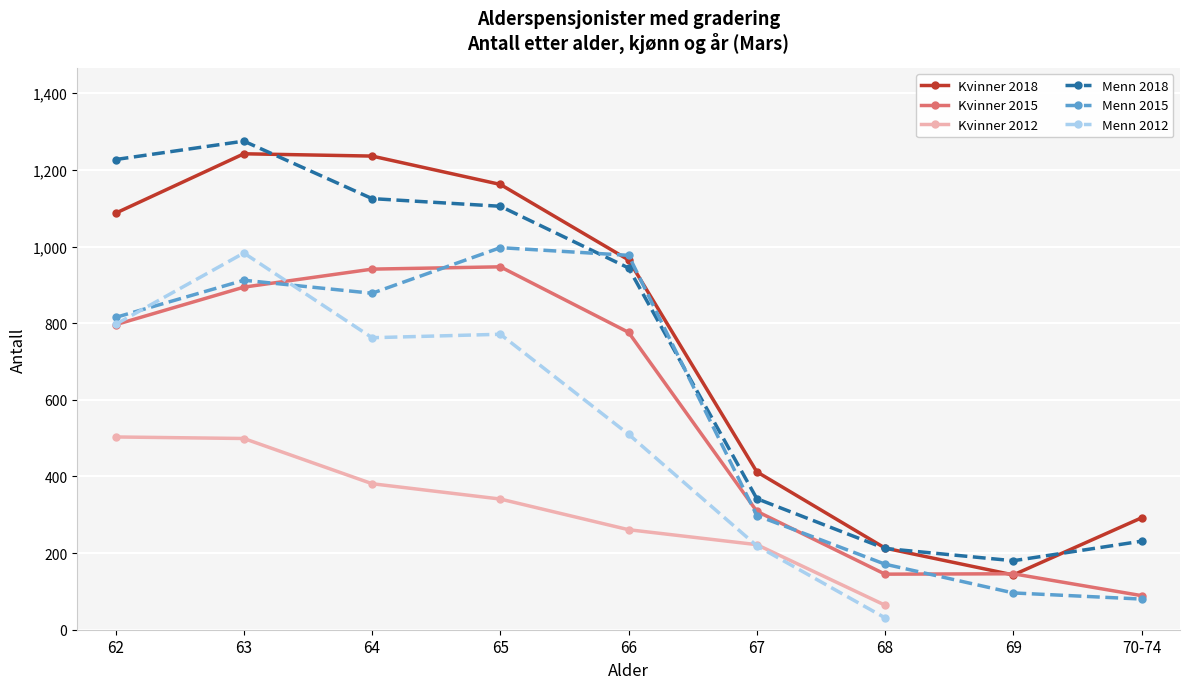

The value of Kvinner 2015 at 64 is 466.4. True or false?

False